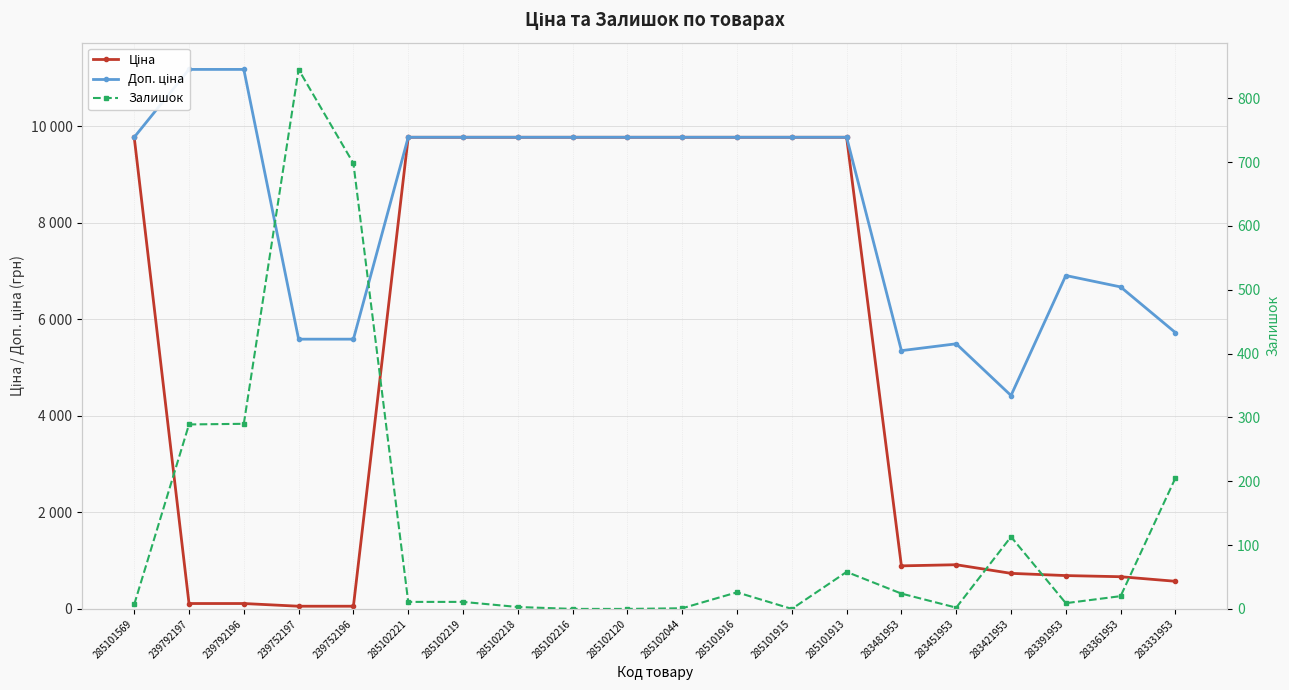

What are all the series names shown in the legend?

Ціна, Доп. ціна, Залишок